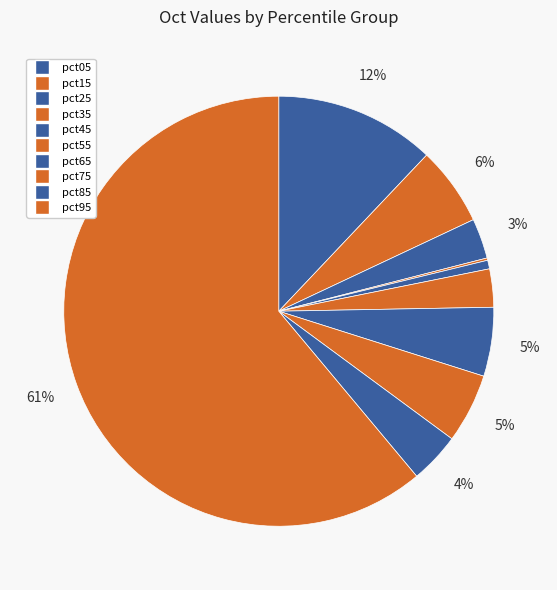

How many segments does this pie chart have?

10